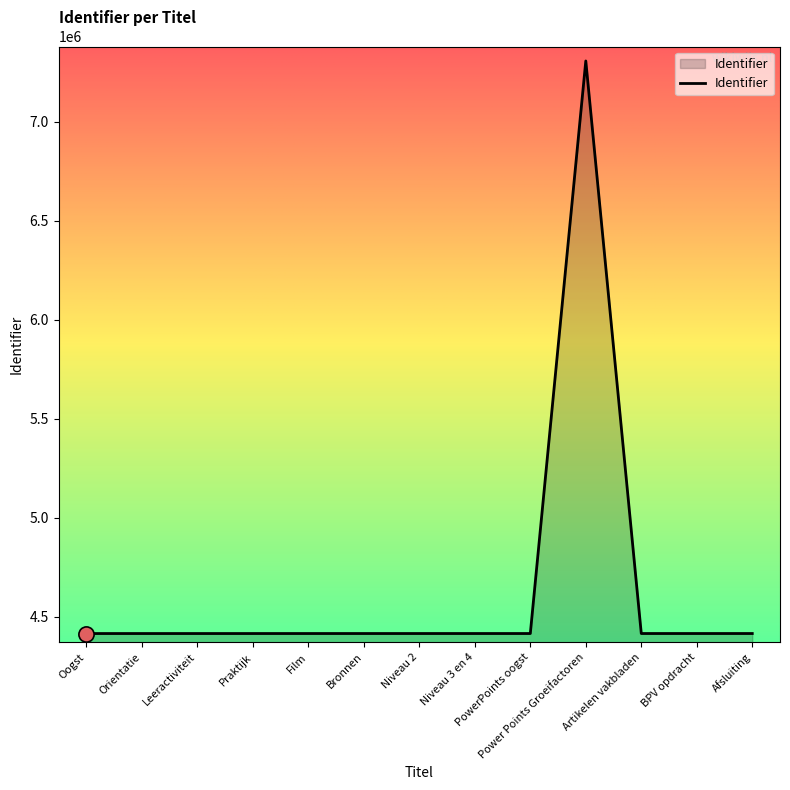

What is the ratio of the value at Niveau 2 to the value at Afsluiting?

1.0